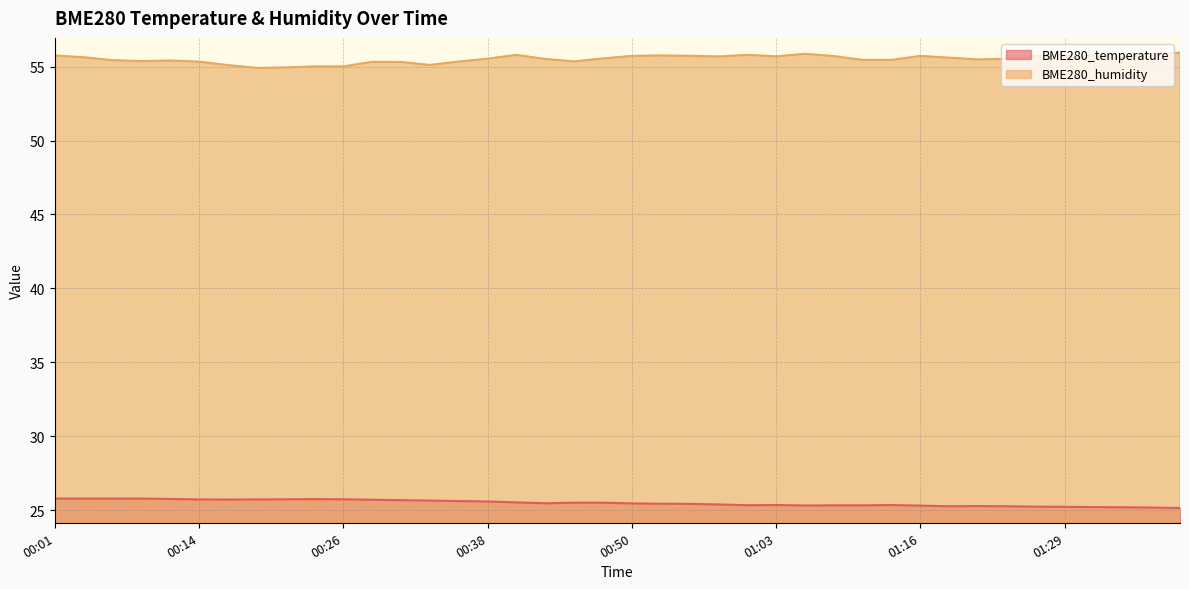

At which category does the chart reach its minimum across all series?

01:39